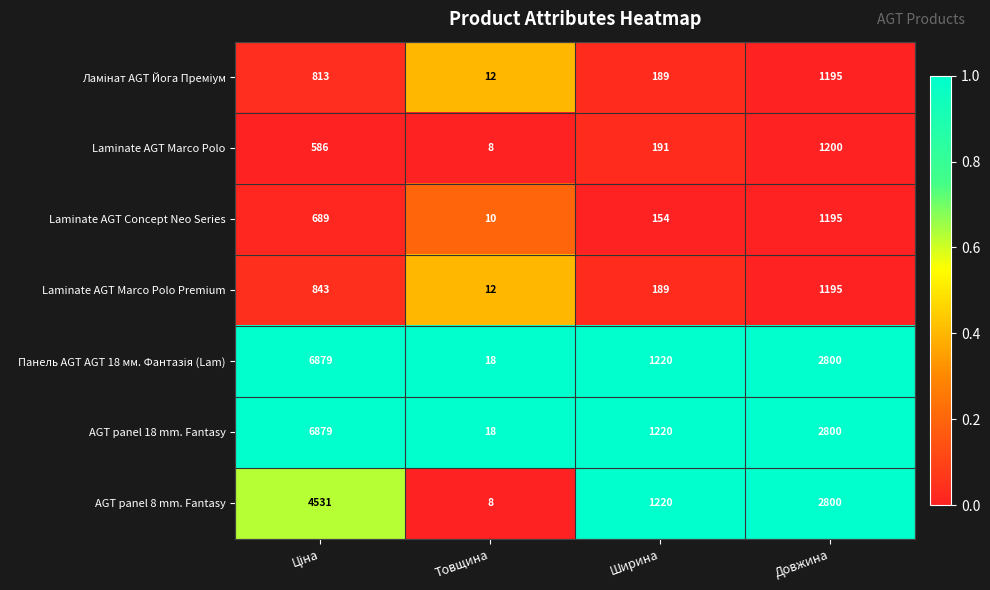

What is the total value across all series at Довжина?

13185